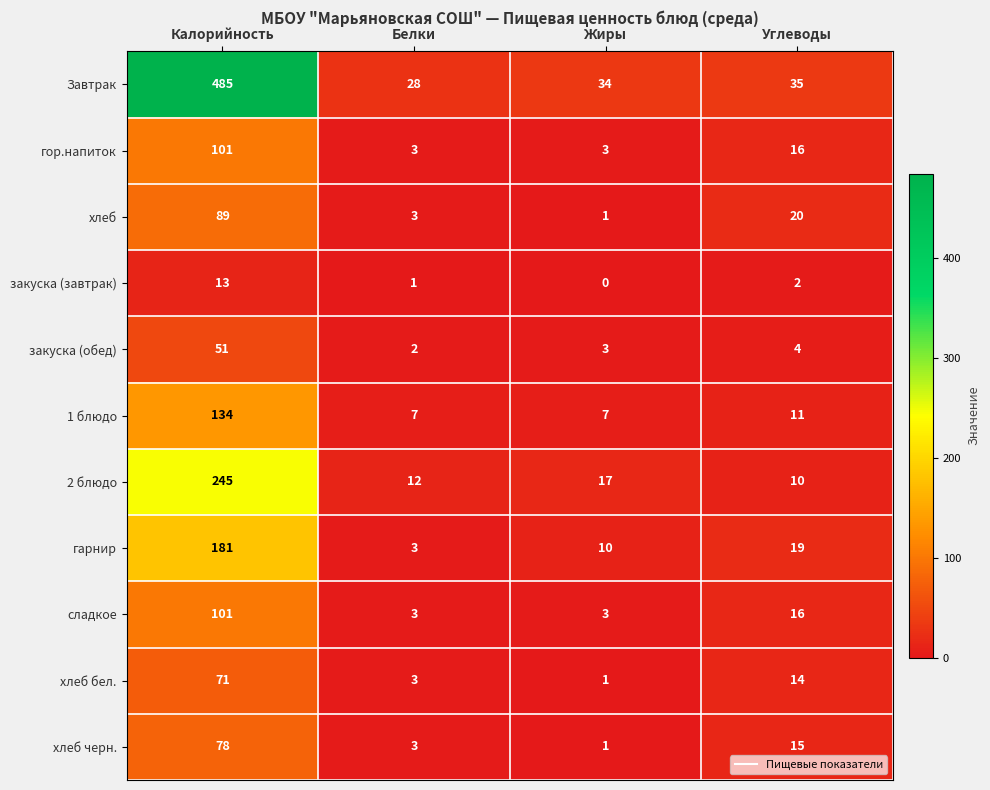

At which label is хлеб бел. closest to 36?

Углеводы